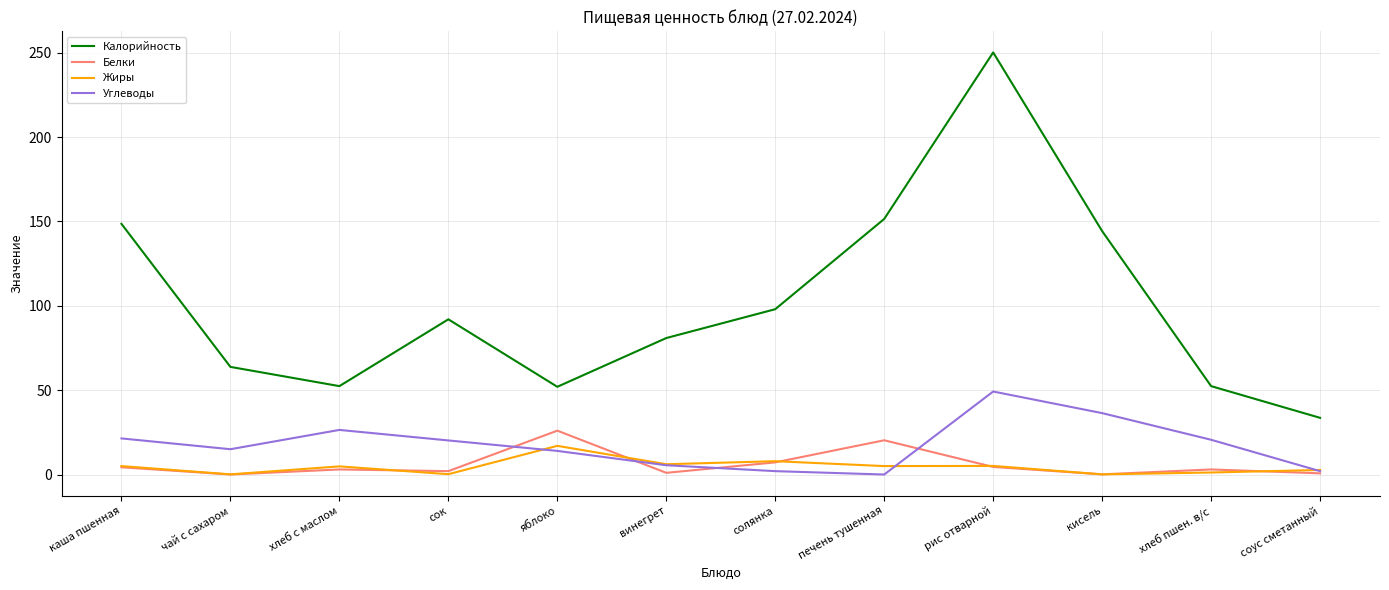

True or false: Калорийность and Жиры cross at least once.

False